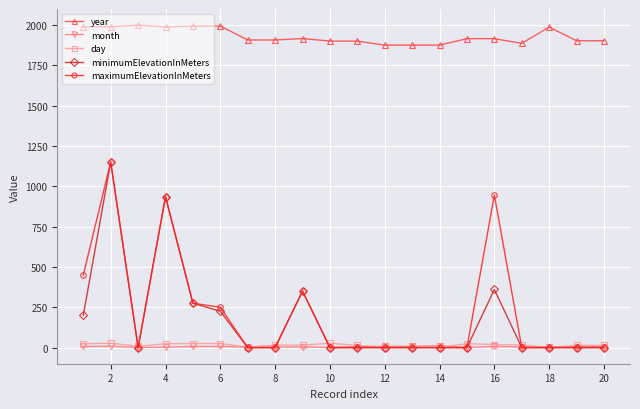

At how many categories does at least one series exceed 685?

20